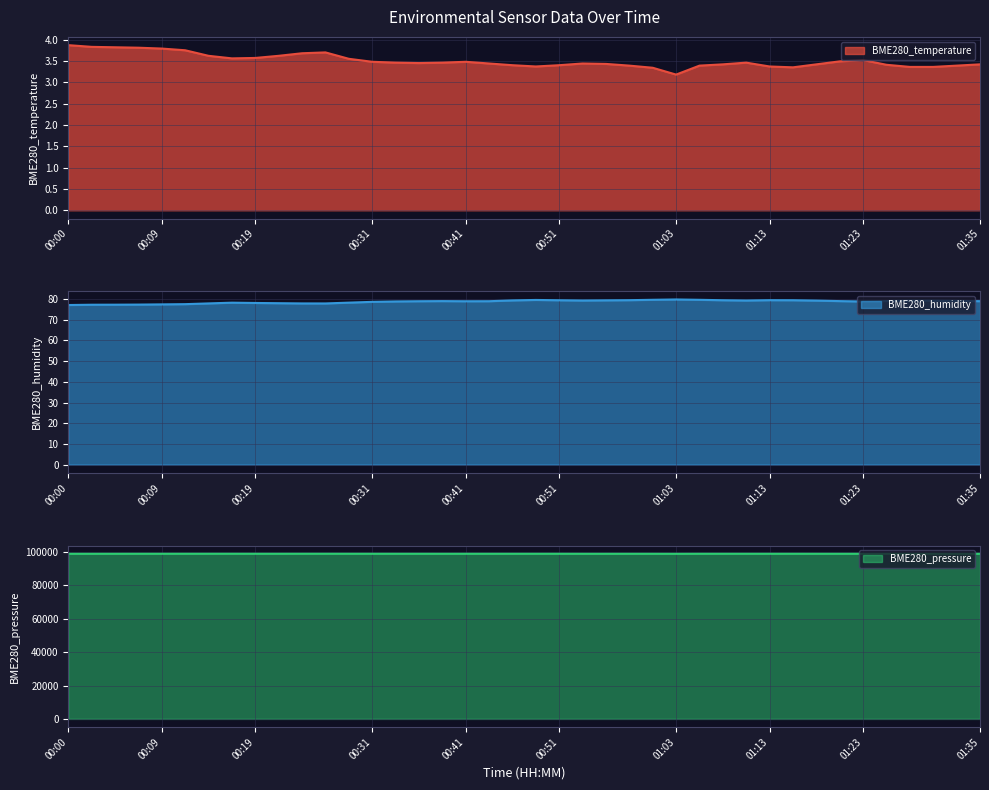

True or false: BME280_temperature and BME280_pressure cross at least once.

False